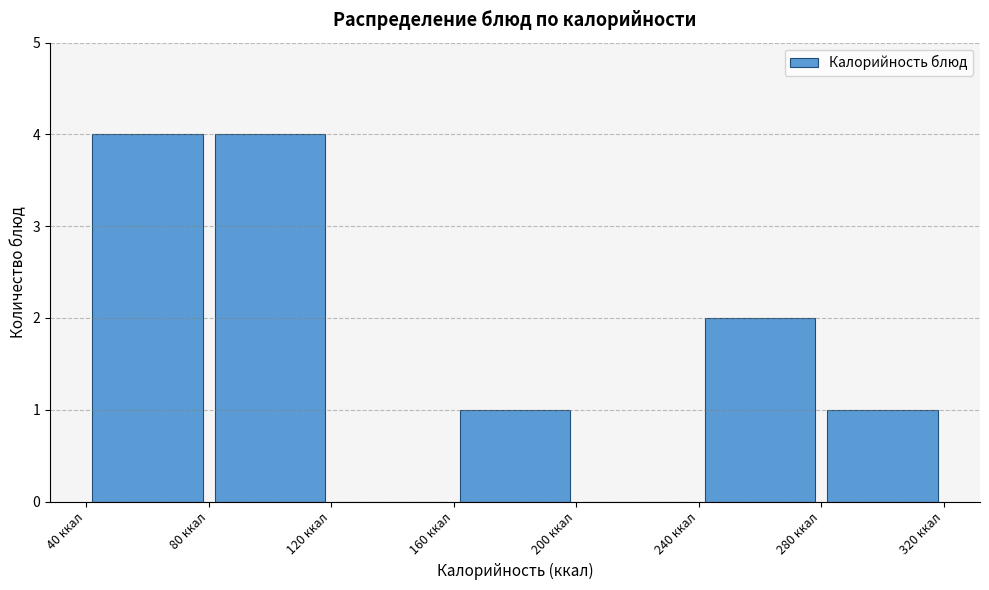

How tall is the bar that spans 80 to 120 on the x-axis? The values are not printed on the chart, so give them approximately, as read against the axis.

4